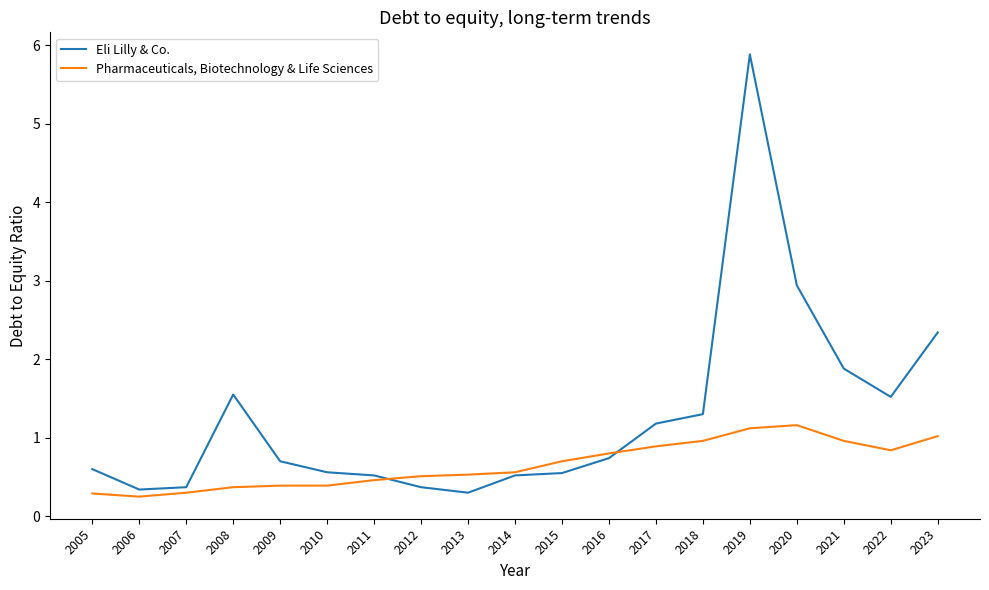

What value does the Eli Lilly & Co. series have at 2018?

1.3